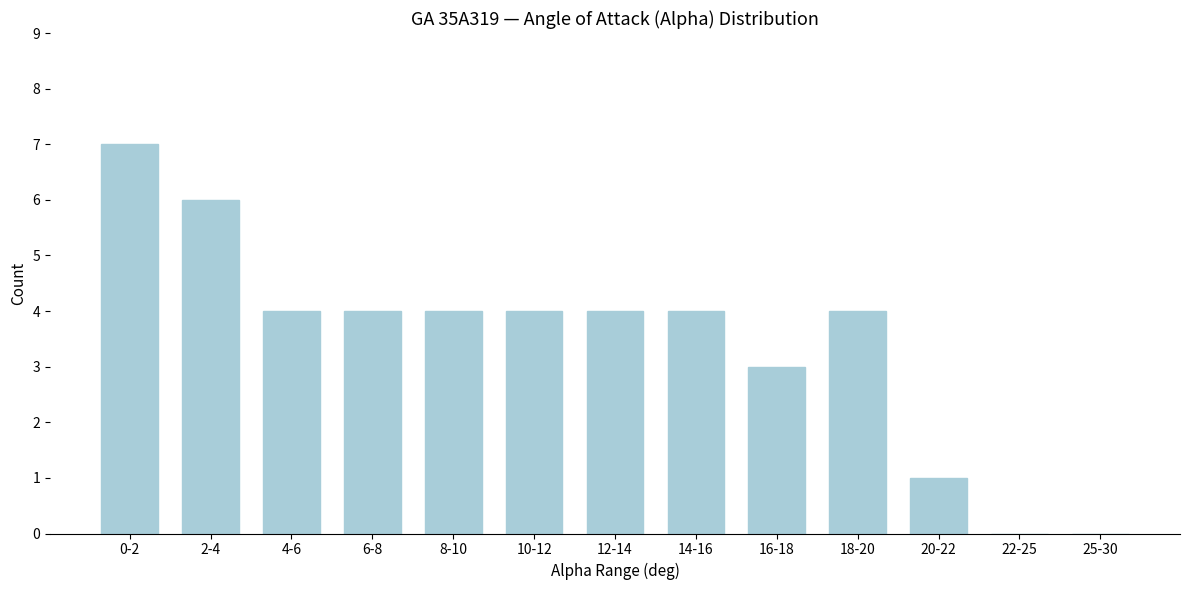

Reading left to right, what are all the values shown in this chart?

0-2=7	2-4=6	4-6=4	6-8=4	8-10=4	10-12=4	12-14=4	14-16=4	16-18=3	18-20=4	20-22=1	22-25=0	25-30=0